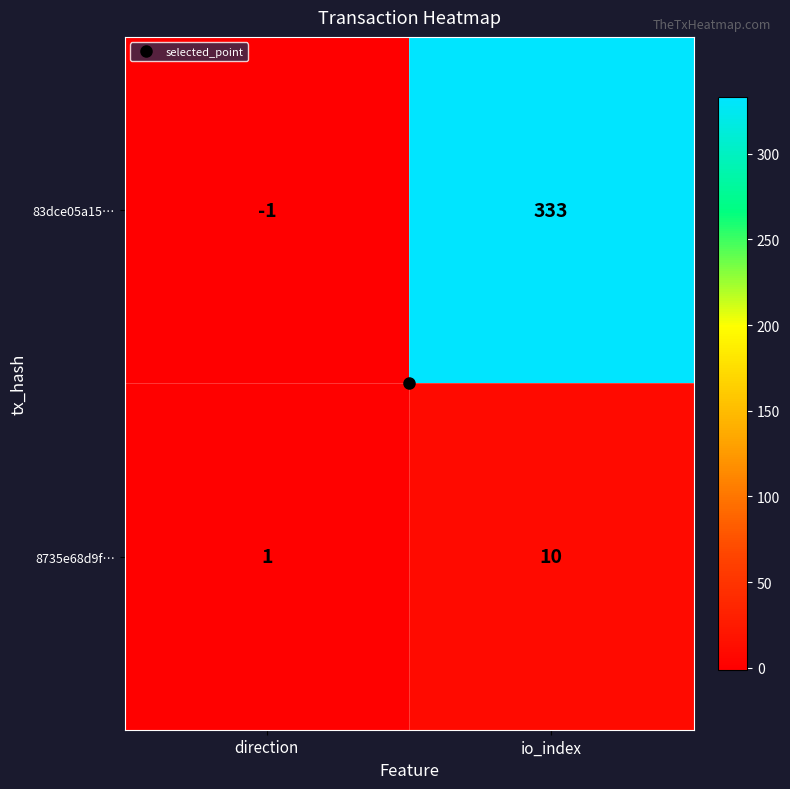

Where is 83dce05a15… nearest to the value 166?

direction